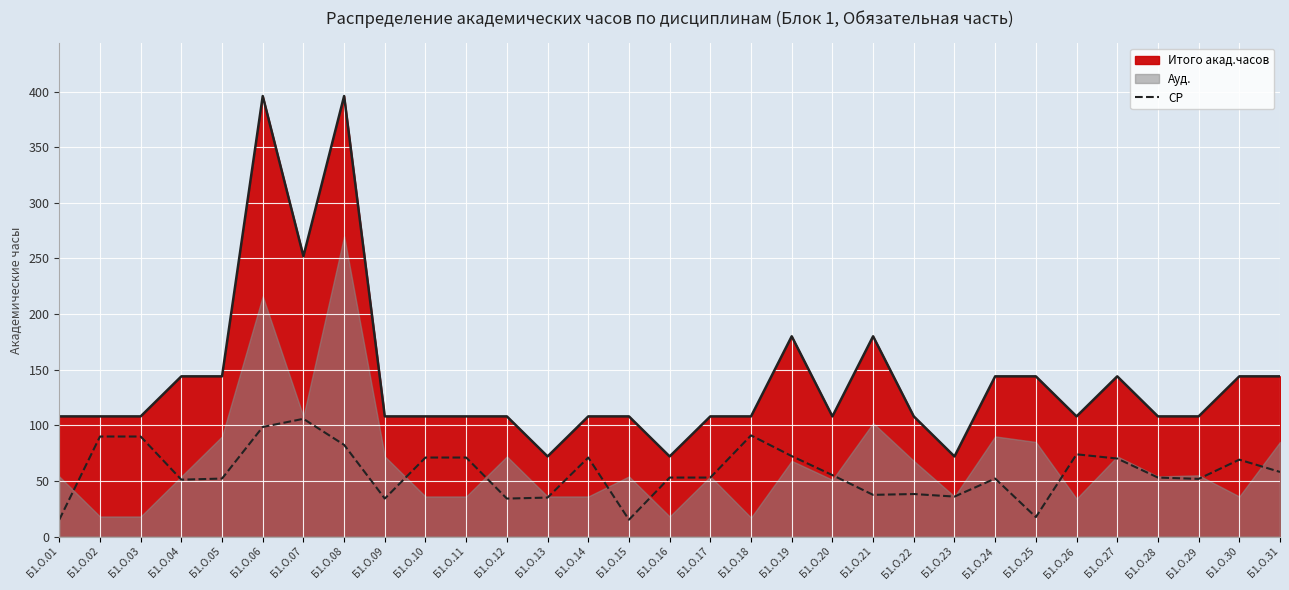

How many data points are above 53?

15